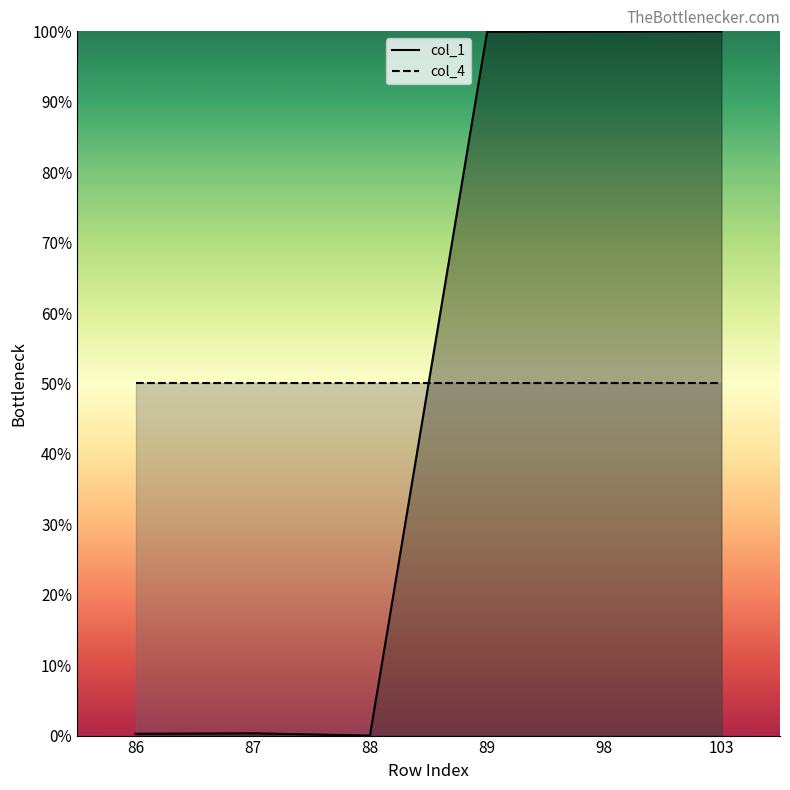

Which has a higher value, 88 or 89?

89